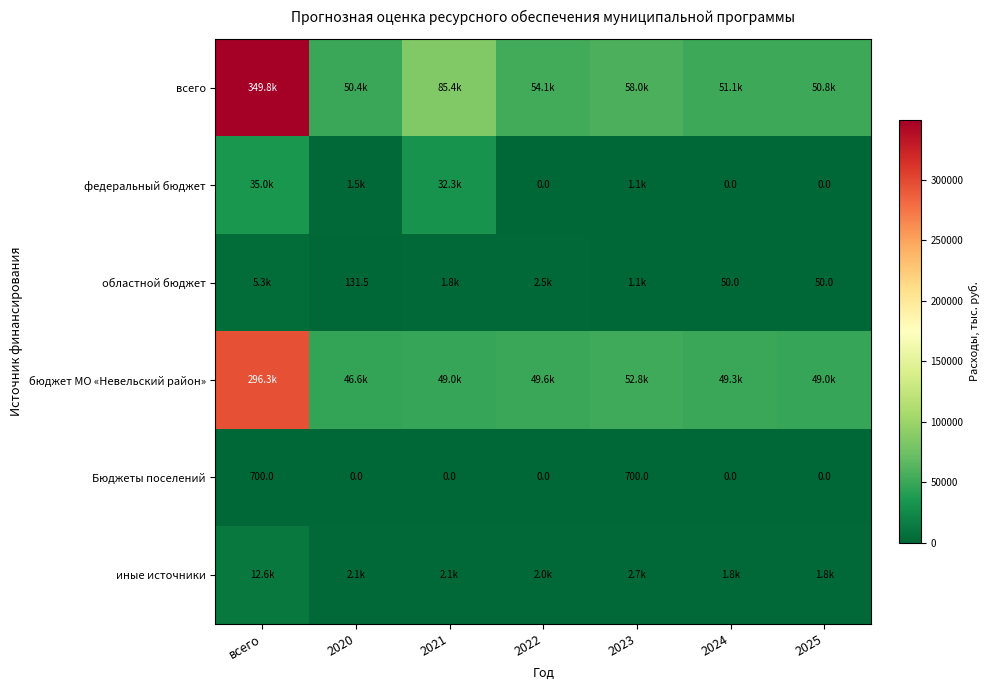

Is the value of Бюджеты поселений at всего greater than the value of федеральный бюджет at 2024?

Yes